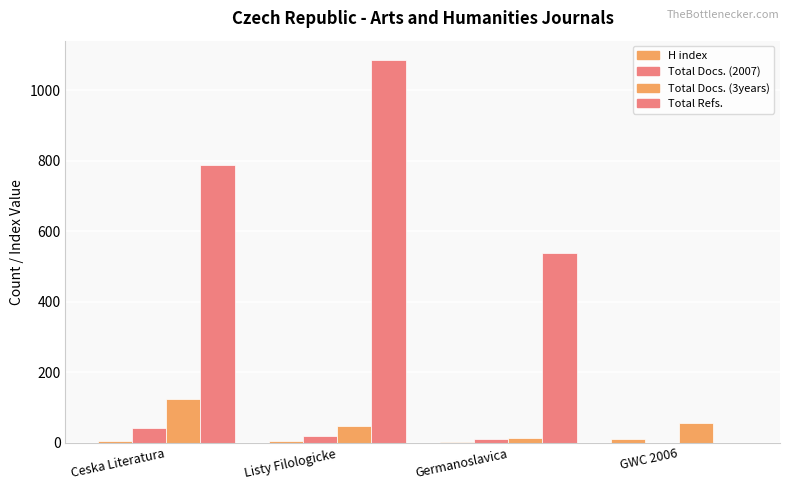

Which series has the largest total across all categories?

Total Refs.